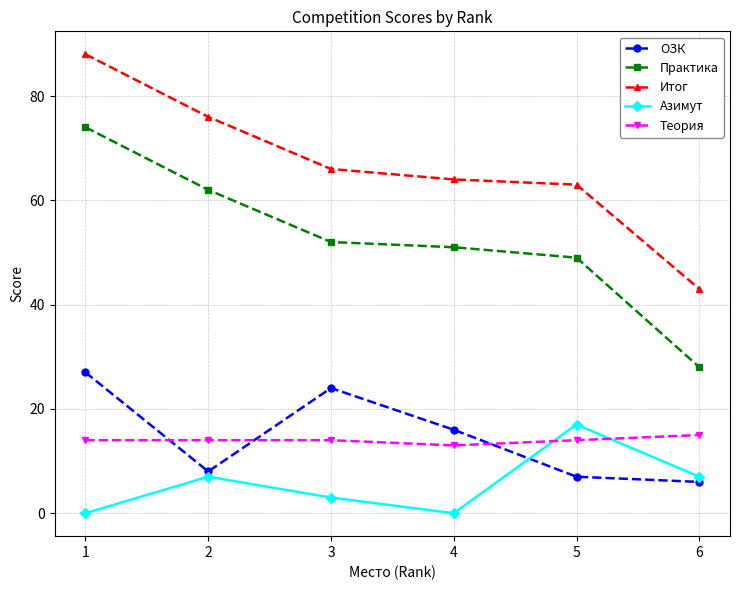

Where is the first local maximum for ОЗК?

3